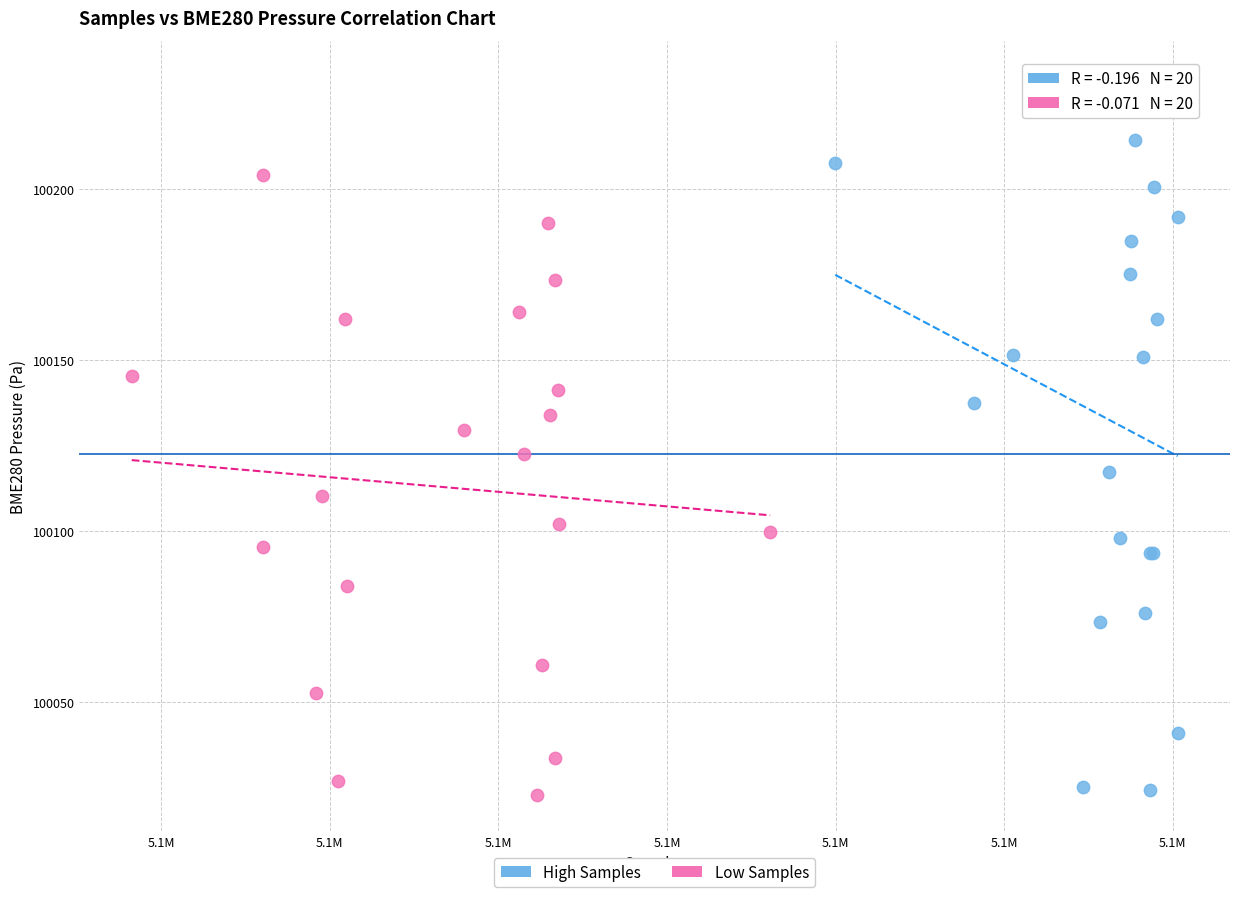

Which series has the widest spread of Y values?

High Samples